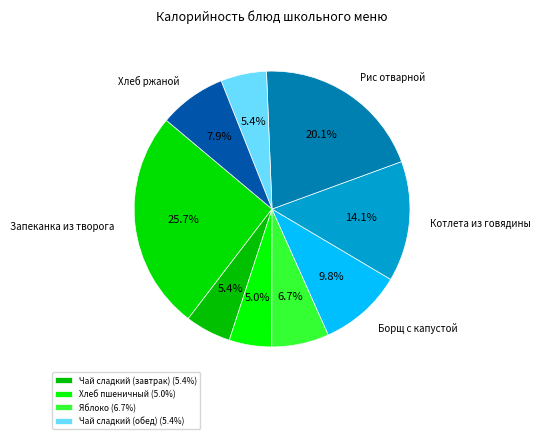

Rank the categories by value from highest to lowest.

Запеканка из творога, Рис отварной, Котлета из говядины, Борщ с капустой, Хлеб ржаной, Яблоко, Чай сладкий (завтрак), Чай сладкий (обед), Хлеб пшеничный